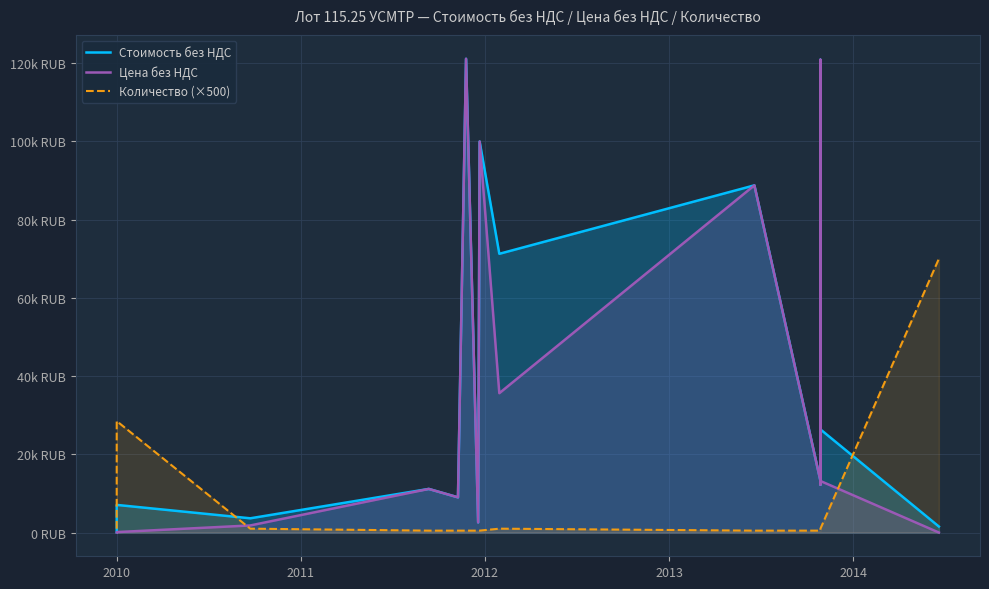

Reading left to right, what are all the values shown in this chart?

Стоимость без НДС: 110.6	7077.7	3653.2	11161.6	9009.7	121109.7	2596.6	2596.6	99955.2	71261.5	88761.6	13254.2	12257.5	120858.4	82706.5	69706.7	26381.2	1547.0
Цена без НДС: 55.3	124.2	1826.6	11161.6	9009.7	121109.7	2596.6	2596.6	99955.2	35630.8	88761.6	13254.2	12257.5	120858.4	82706.5	69706.7	13190.6	11.1
Количество (×500): 1000.0	28500.0	1000.0	500.0	500.0	500.0	500.0	500.0	500.0	1000.0	500.0	500.0	500.0	500.0	500.0	500.0	1000.0	70000.0